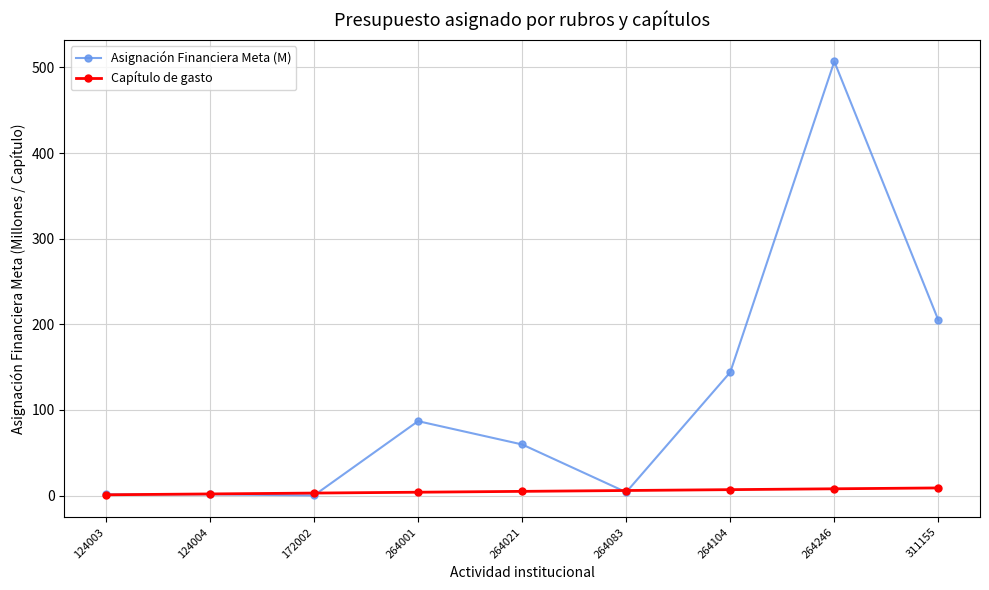

Does the chart have visible grid lines?

Yes